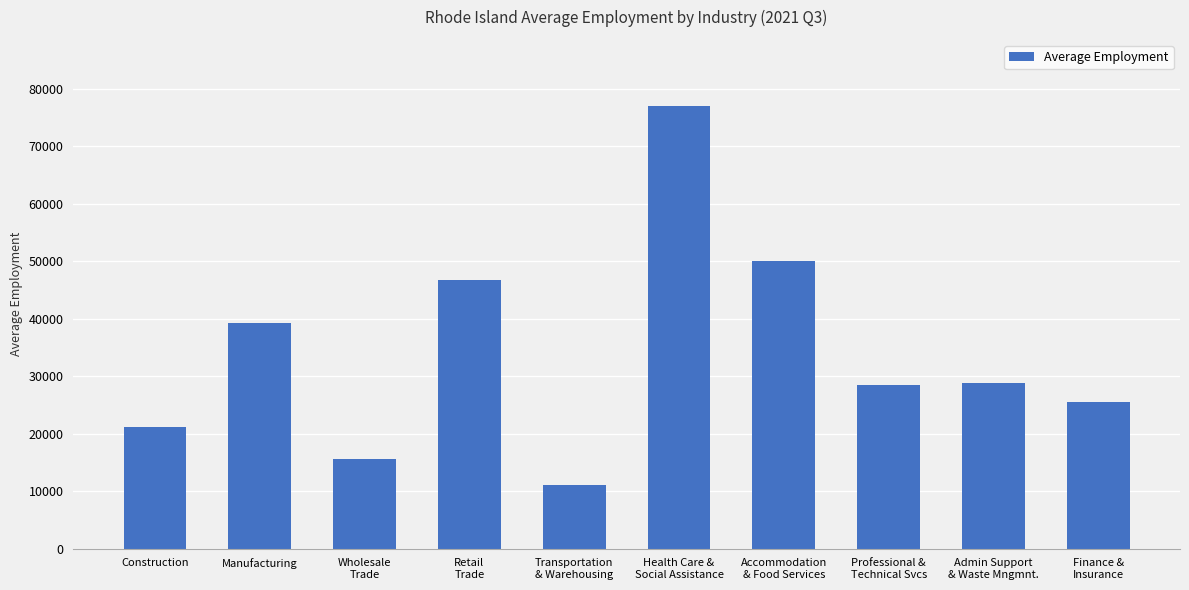

What is the value of the 2nd bar from the left?

39329